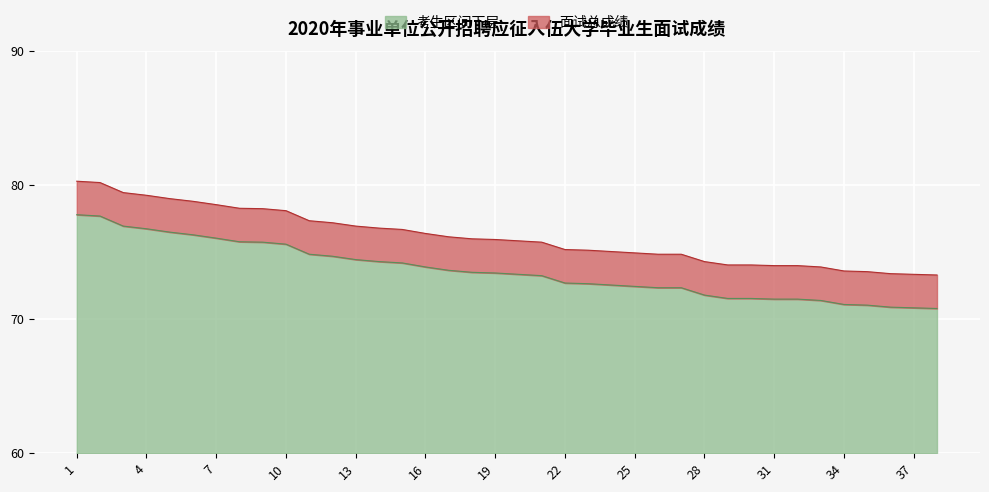

What is the difference between the second highest and minimum values?

6.9